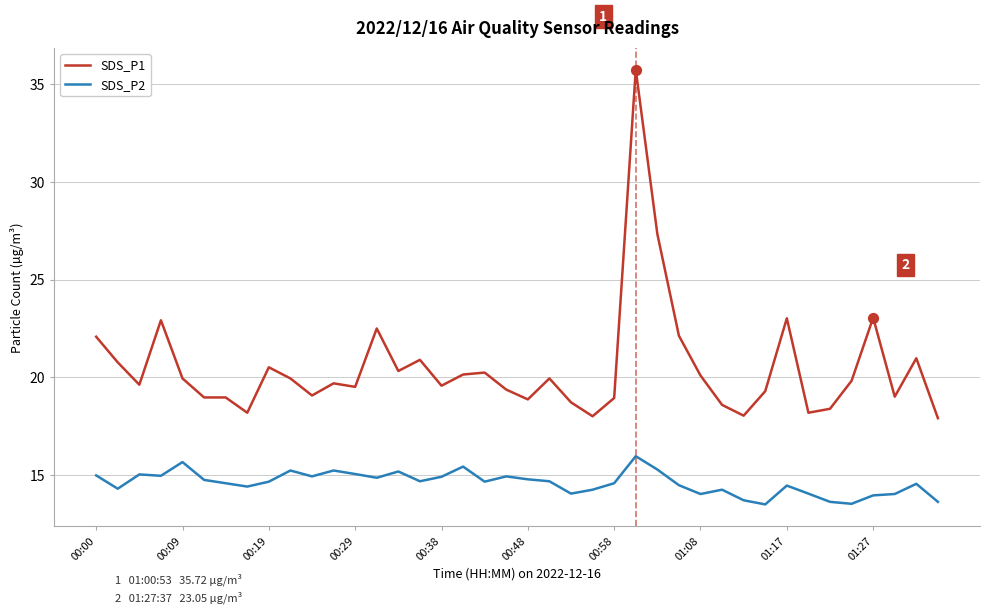

At how many categories does at least one series exceed 17?

40